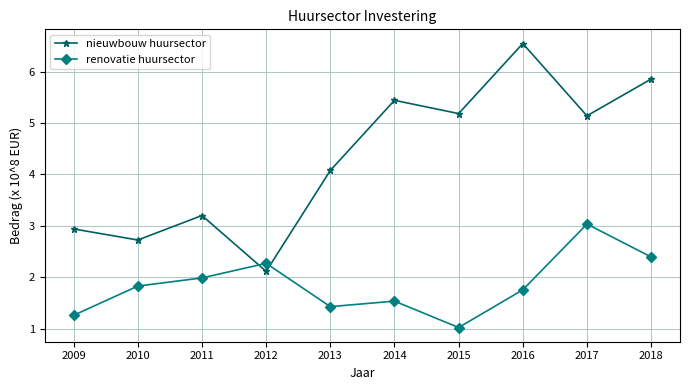

Where is the first local minimum for renovatie huursector?

2013